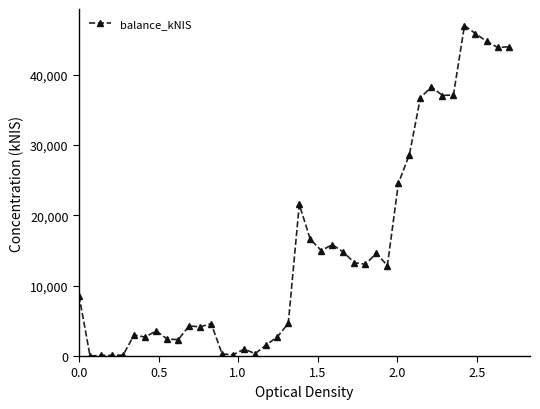

True or false: the data has more than 1 interior local peaks.

True